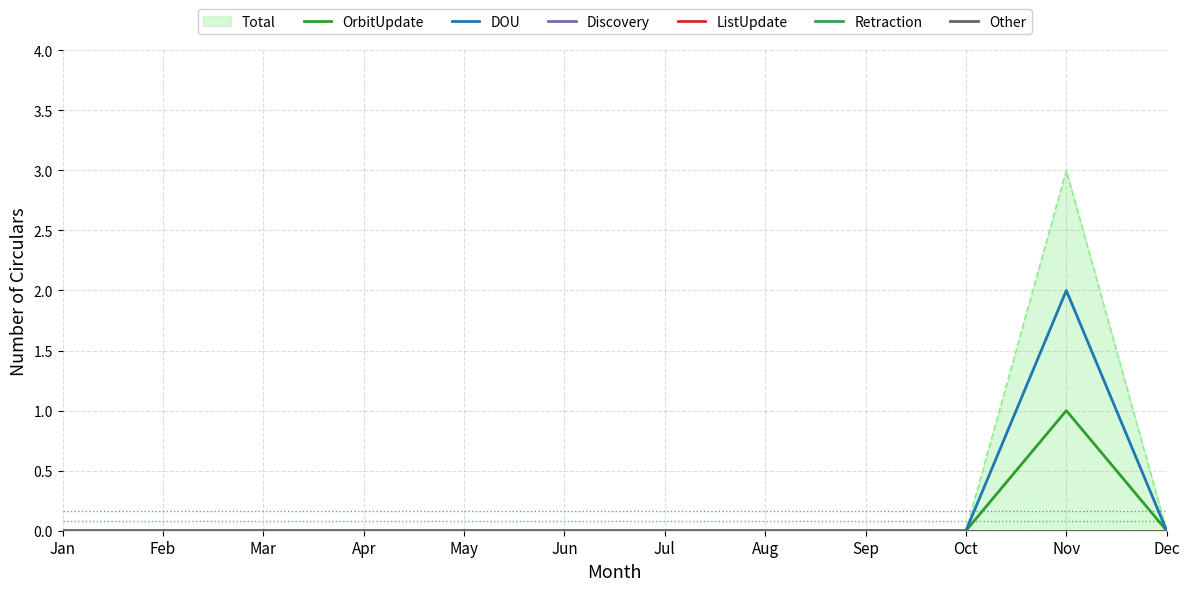

List the series in order of their peak value, lowest first.

Discovery, ListUpdate, Retraction, Other, OrbitUpdate, DOU